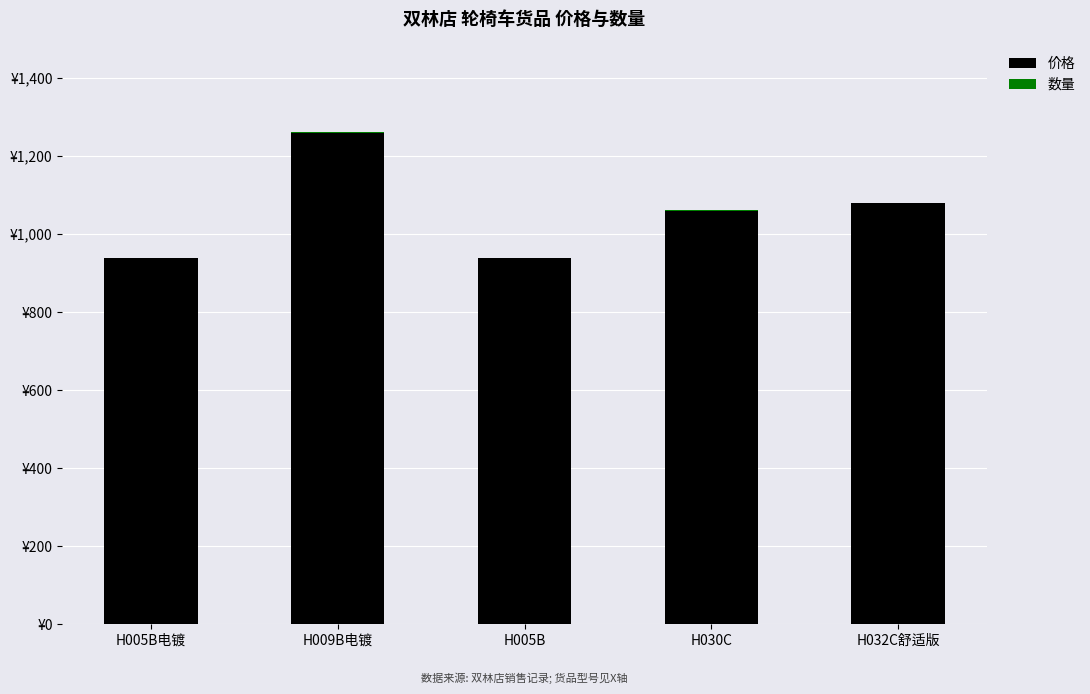

Where does the 价格 series first go above 1060?

H009B电镀